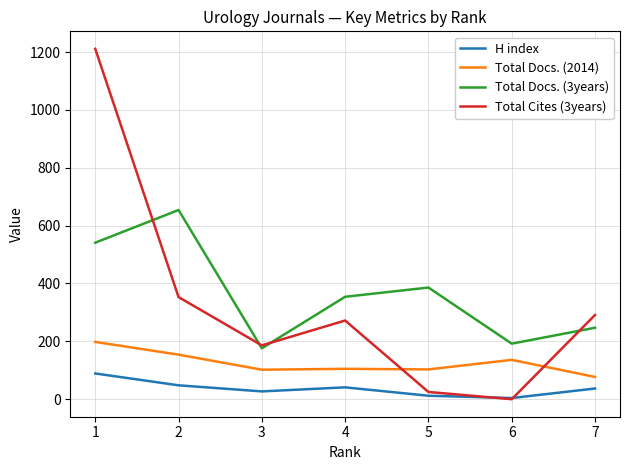

Between which two adjacent categories do Total Cites (3years) and Total Docs. (3years) first intersect?

1 and 2